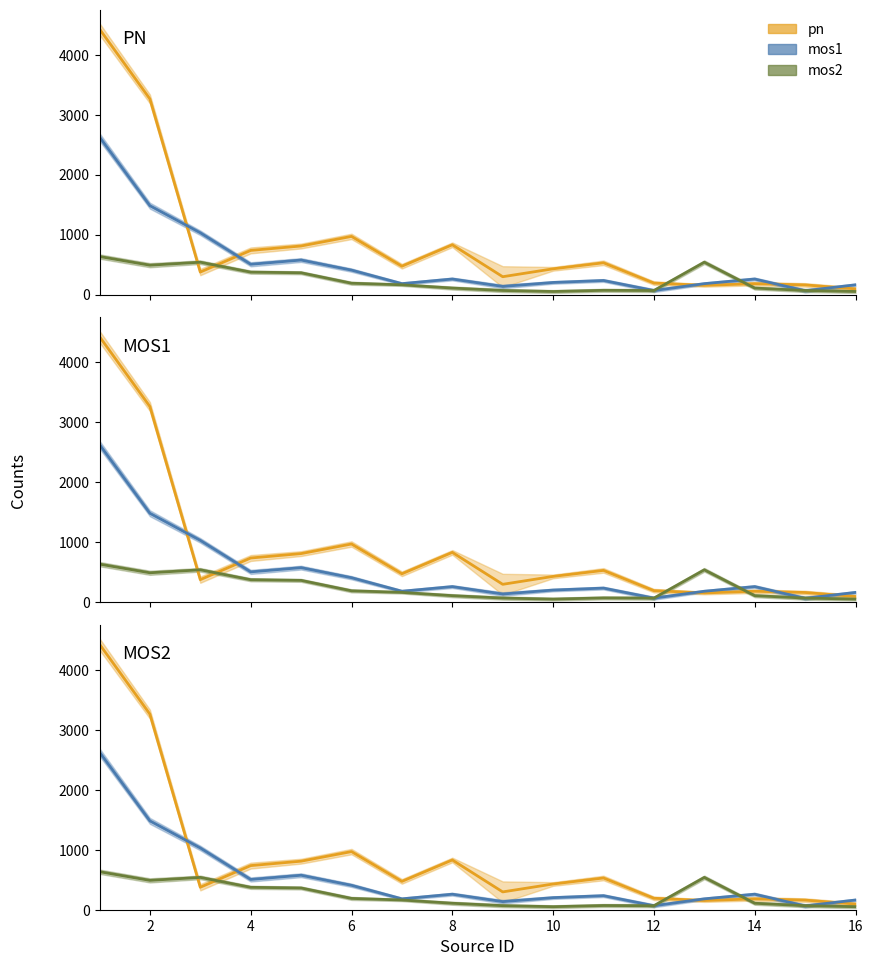

Does the chart have visible grid lines?

No